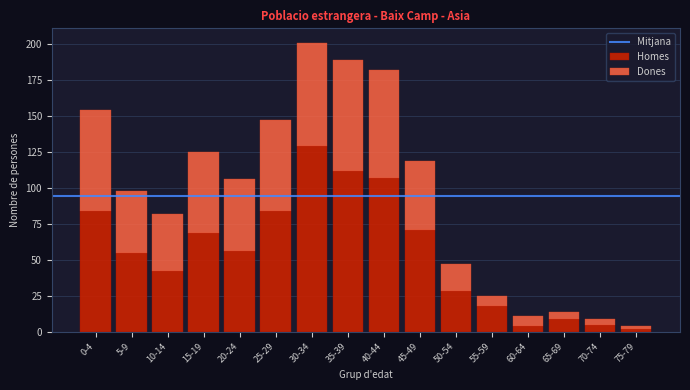

What is the average value of the Homes series?

55